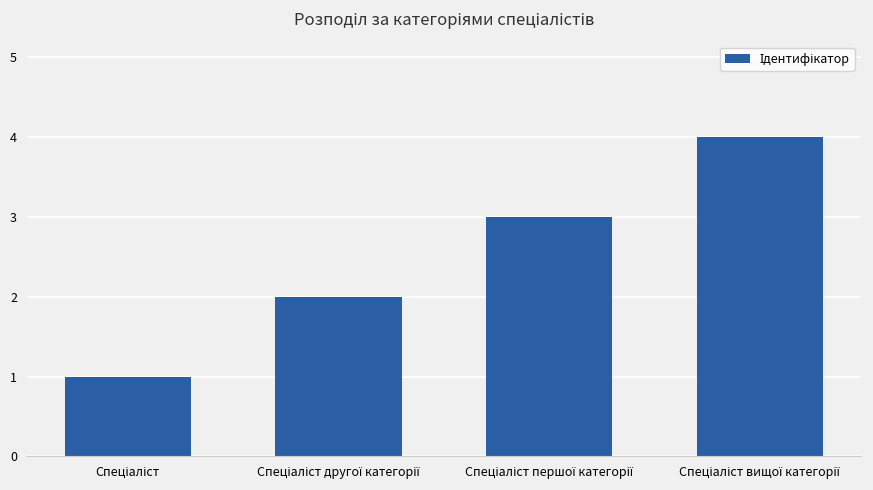

What is the greatest value displayed?

4